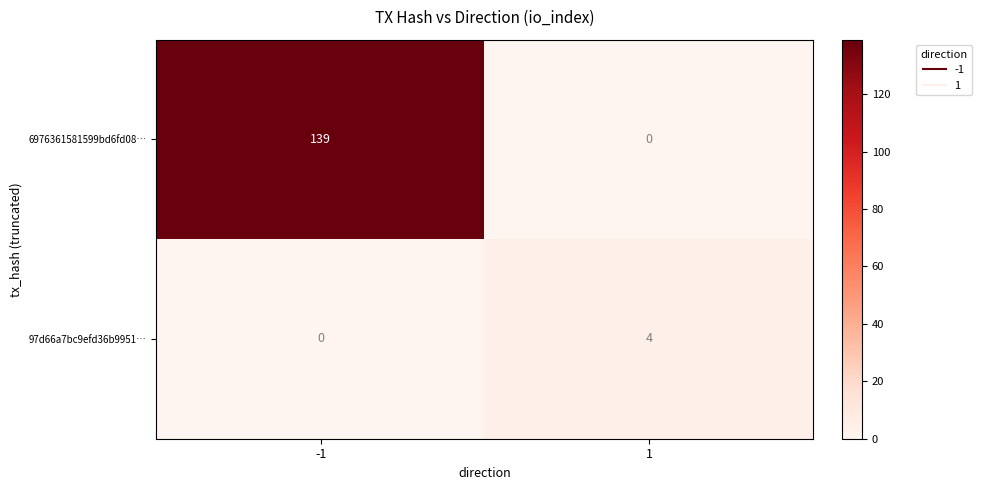

Reading left to right, transcribe all the data shown in this chart.

6976361581599bd6fd08…: 139	0
97d66a7bc9efd36b9951…: 0	4